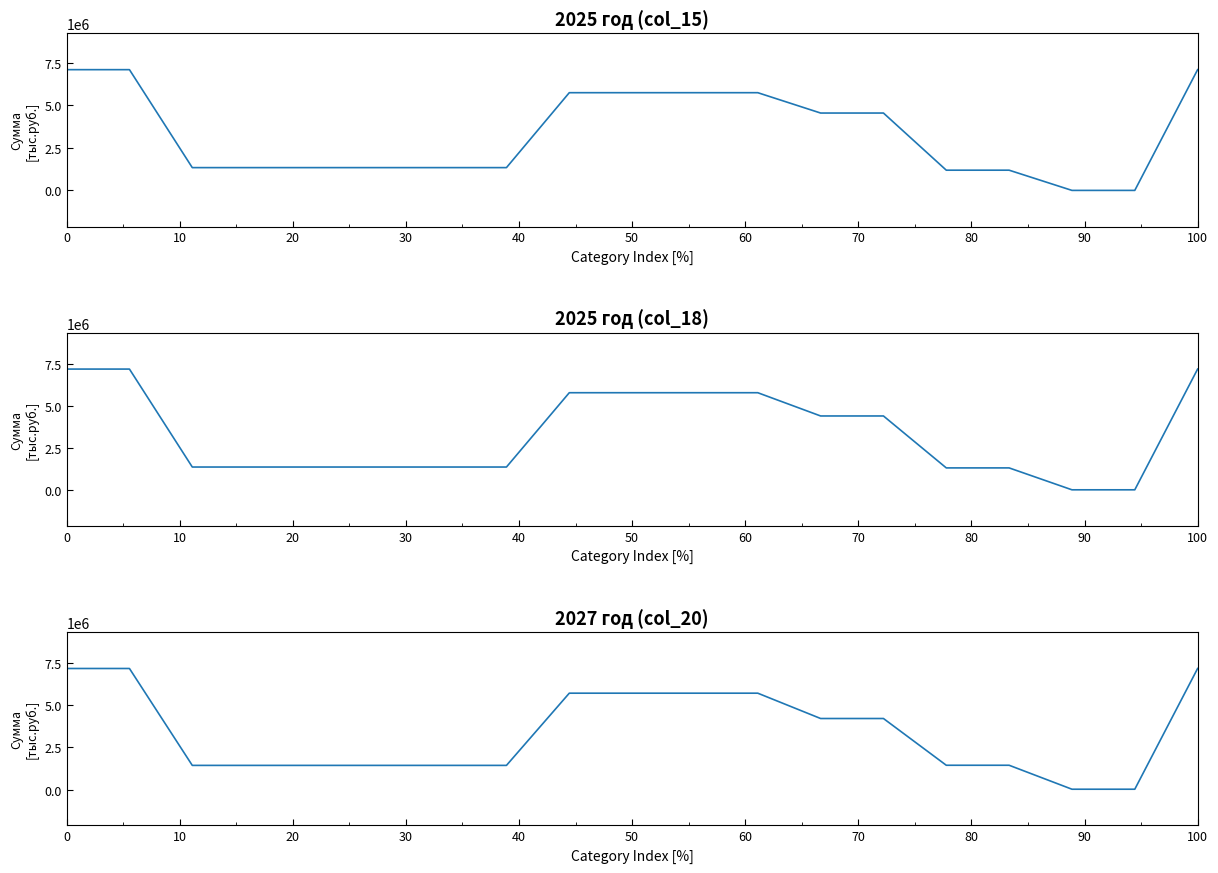

How many series are shown in this chart?

3